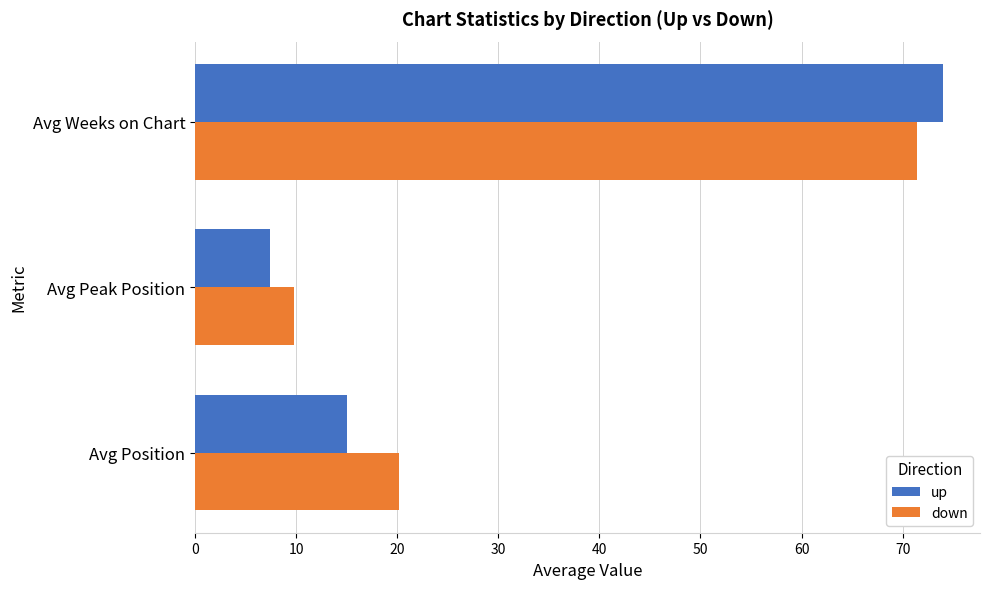

Which series has the largest range (max minus min)?

up